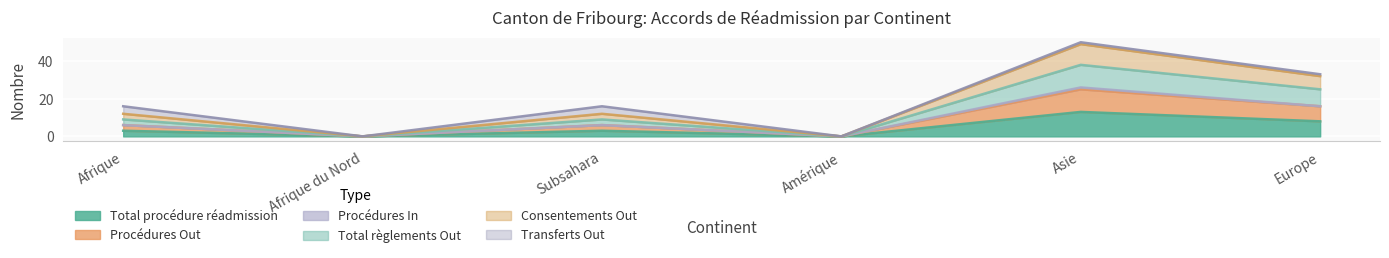

At which category does the chart reach its minimum across all series?

Afrique du Nord